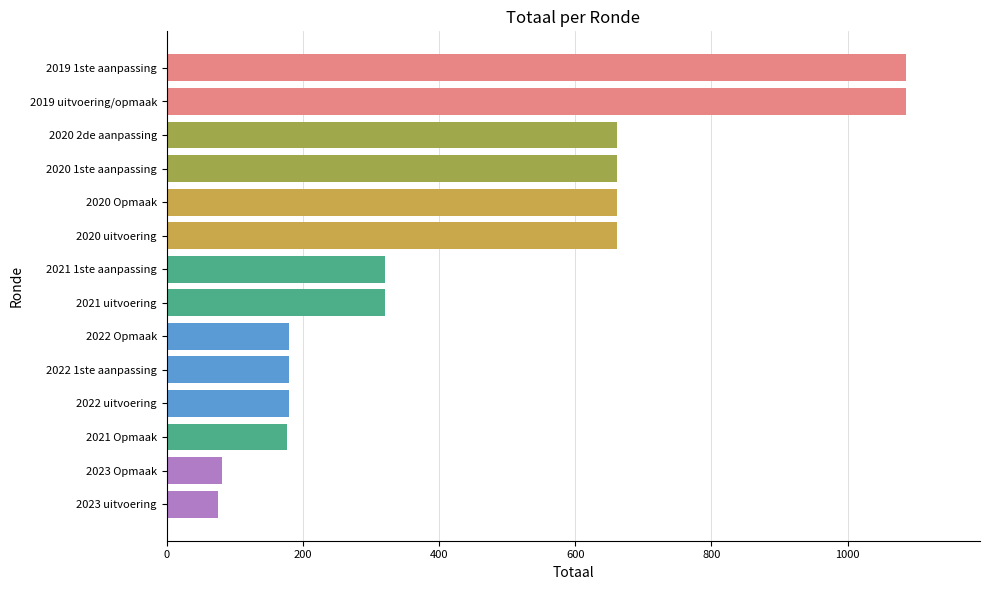

What is the difference between the values at 2023 uitvoering and 2022 uitvoering?

105